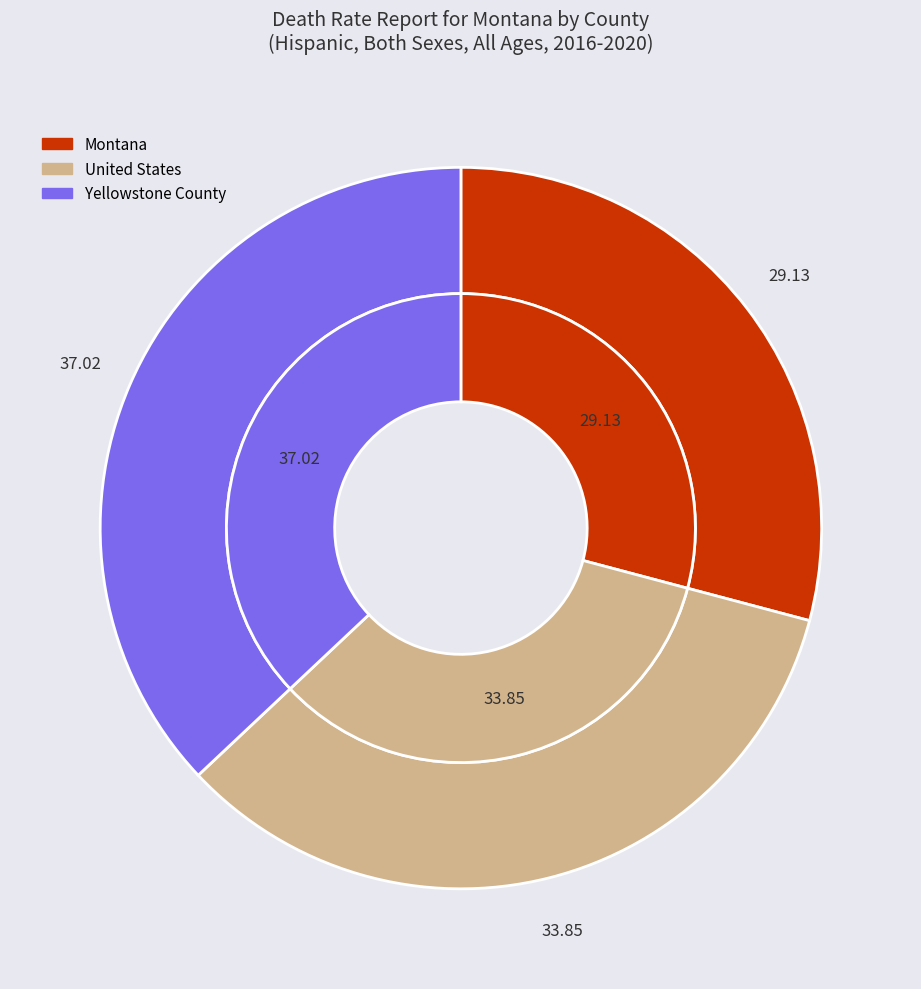

To the nearest percent, what is the difference between the largest and smallest slice percentages?

8%